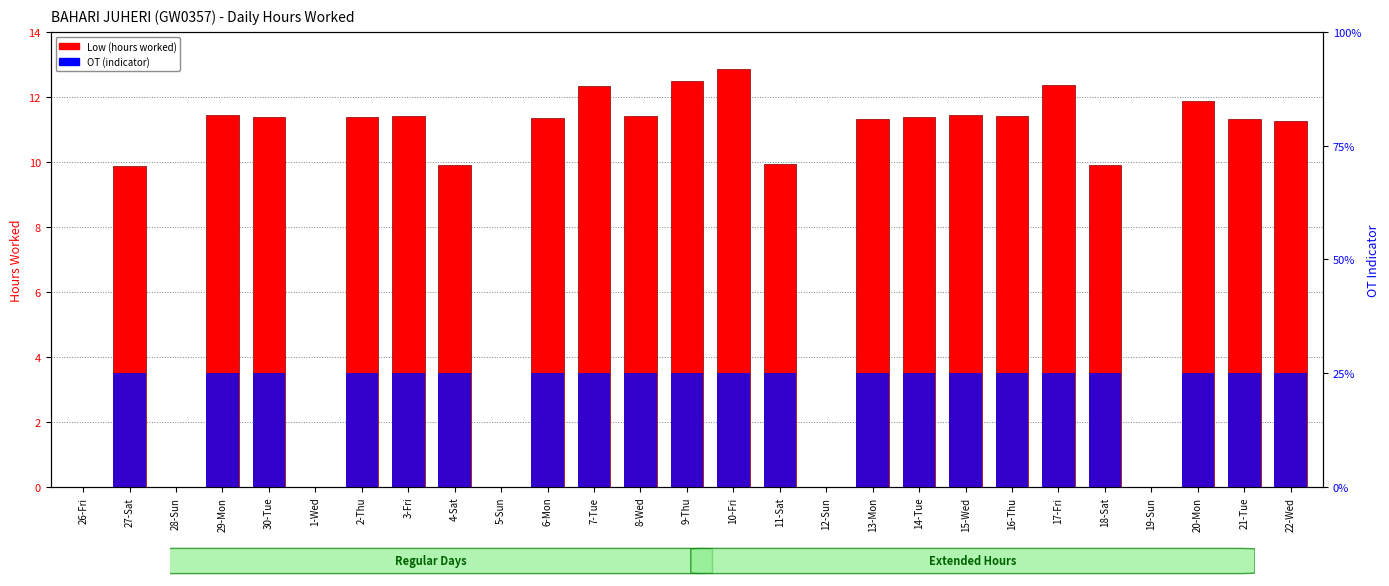

Reading right to left, extract all data points from this chart.

Low (hours worked): 22-Wed=11.3	21-Tue=11.3	20-Mon=11.9	19-Sun=0.0	18-Sat=9.9	17-Fri=12.4	16-Thu=11.4	15-Wed=11.4	14-Tue=11.4	13-Mon=11.3	12-Sun=0.0	11-Sat=9.9	10-Fri=12.8	9-Thu=12.5	8-Wed=11.4	7-Tue=12.3	6-Mon=11.4	5-Sun=0.0	4-Sat=9.9	3-Fri=11.4	2-Thu=11.4	1-Wed=0.0	30-Tue=11.4	29-Mon=11.4	28-Sun=0.0	27-Sat=9.9	26-Fri=0.0
OT (indicator): 22-Wed=0.1	21-Tue=0.1	20-Mon=0.1	19-Sun=0.0	18-Sat=0.1	17-Fri=0.1	16-Thu=0.1	15-Wed=0.1	14-Tue=0.1	13-Mon=0.1	12-Sun=0.0	11-Sat=0.1	10-Fri=0.1	9-Thu=0.1	8-Wed=0.1	7-Tue=0.1	6-Mon=0.1	5-Sun=0.0	4-Sat=0.1	3-Fri=0.1	2-Thu=0.1	1-Wed=0.0	30-Tue=0.1	29-Mon=0.1	28-Sun=0.0	27-Sat=0.1	26-Fri=0.0